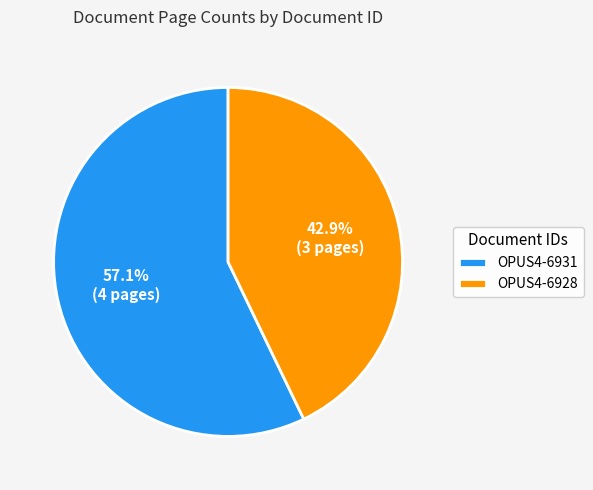

Is it true that OPUS4-6928 is 43% of the pie?

True